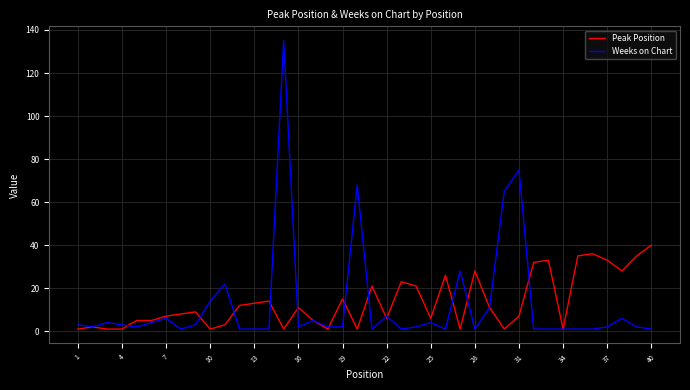

What are all the series names shown in the legend?

Peak Position, Weeks on Chart